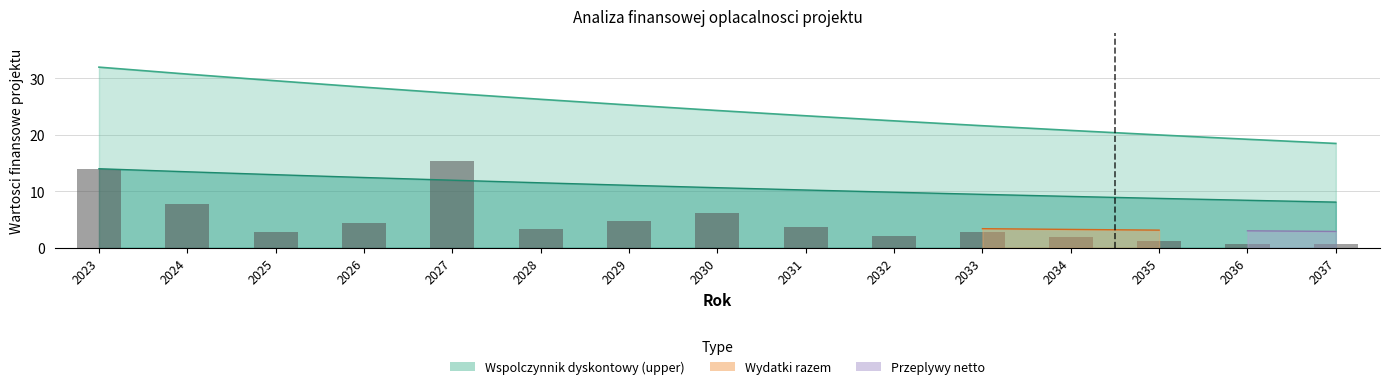

Rank the categories by value from lowest to highest.

2037, 2036, 2035, 2034, 2032, 2033, 2025, 2028, 2031, 2026, 2029, 2030, 2024, 2023, 2027